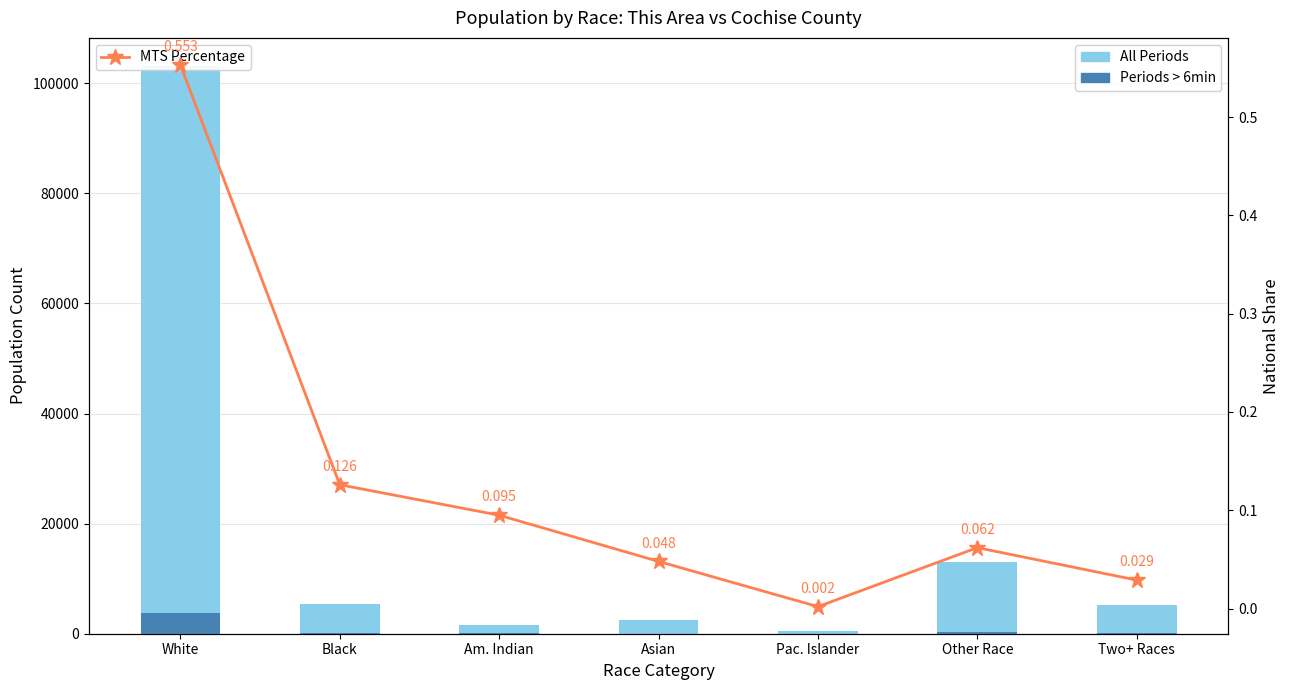

What is the approximate value of MTS Percentage at Am. Indian?

0.1